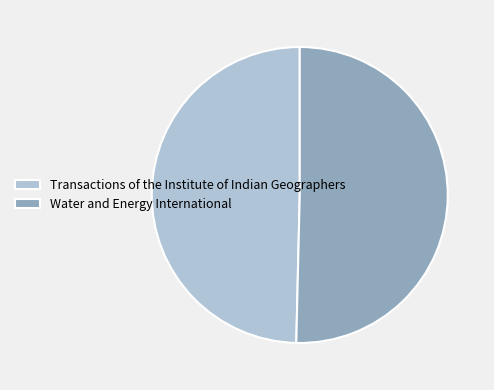

Do Water and Energy International and Transactions of the Institute of Indian Geographers together represent more than half of the pie?

Yes